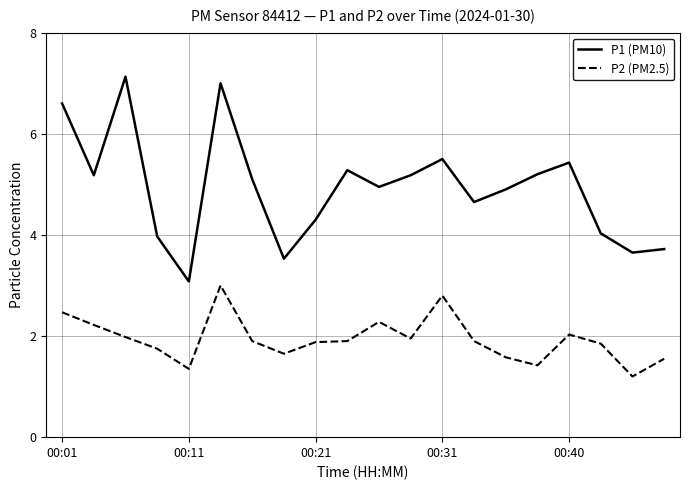

Rank the series by their maximum value, from highest to lowest.

P1 (PM10), P2 (PM2.5)